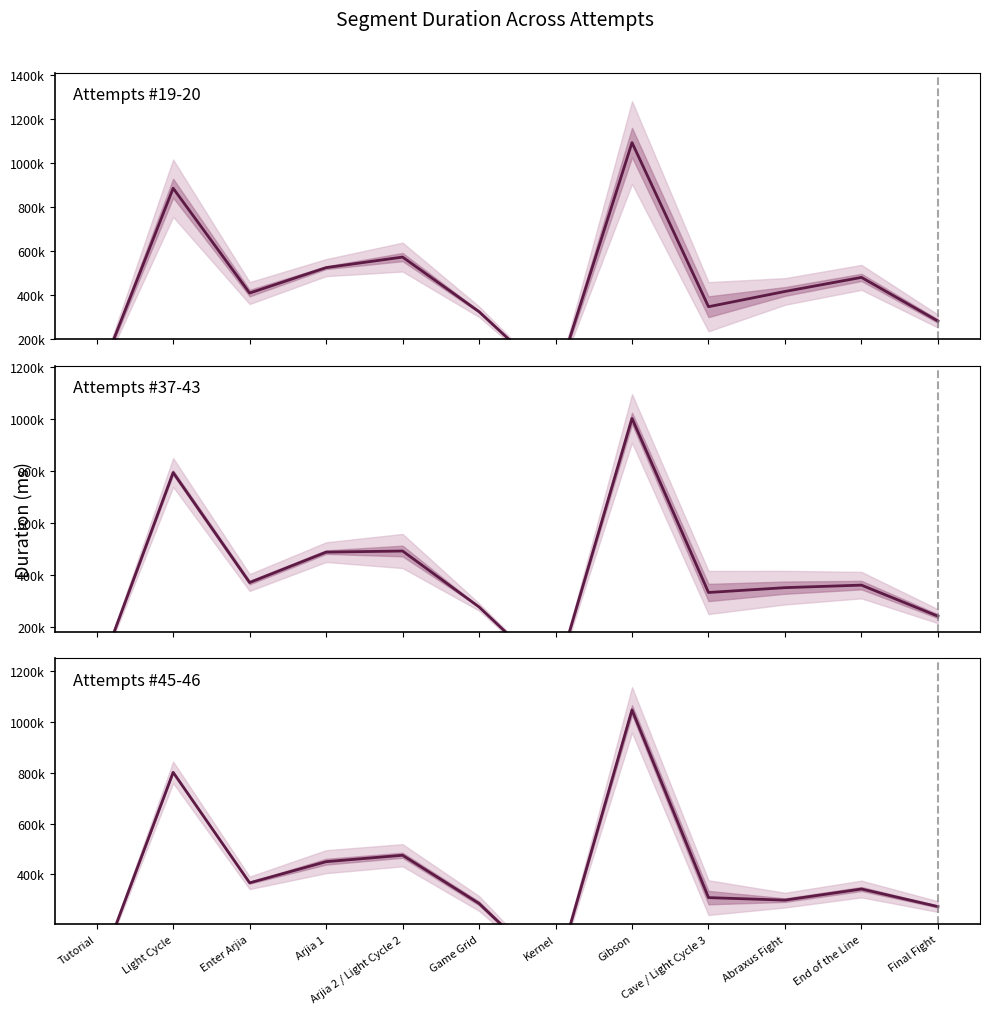

What is the spread (max minus min) of values at Light Cycle?

91440.5